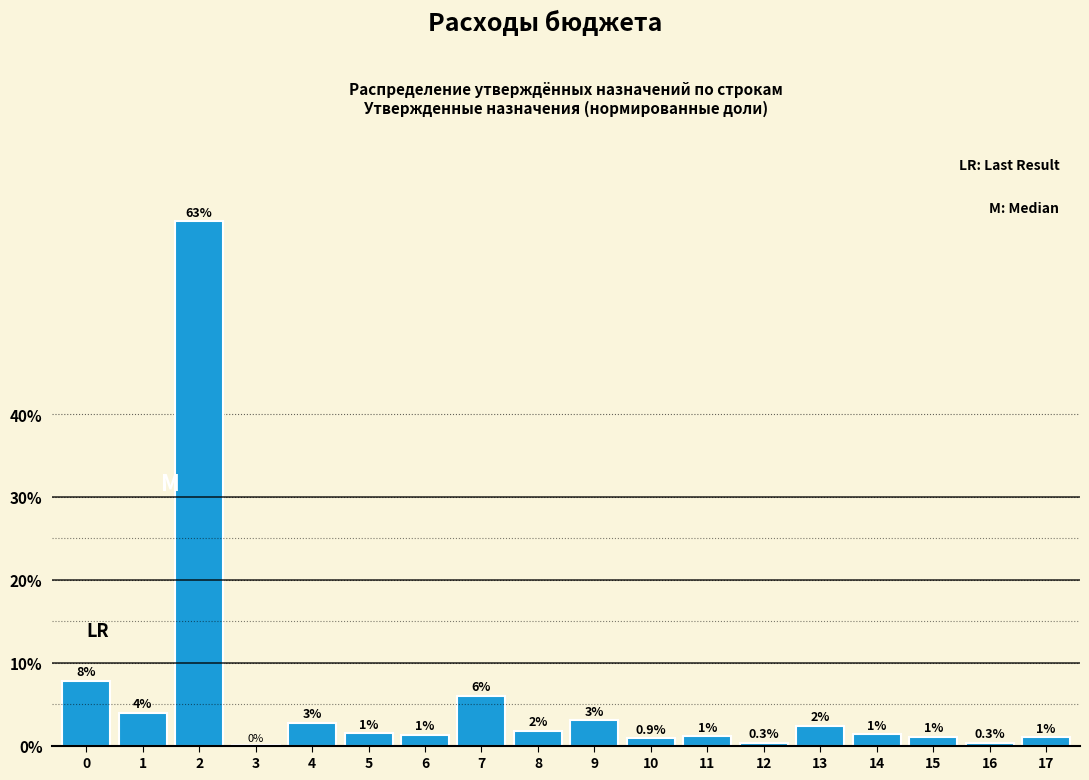

True or false: the data shows 63.3 at 2.

True